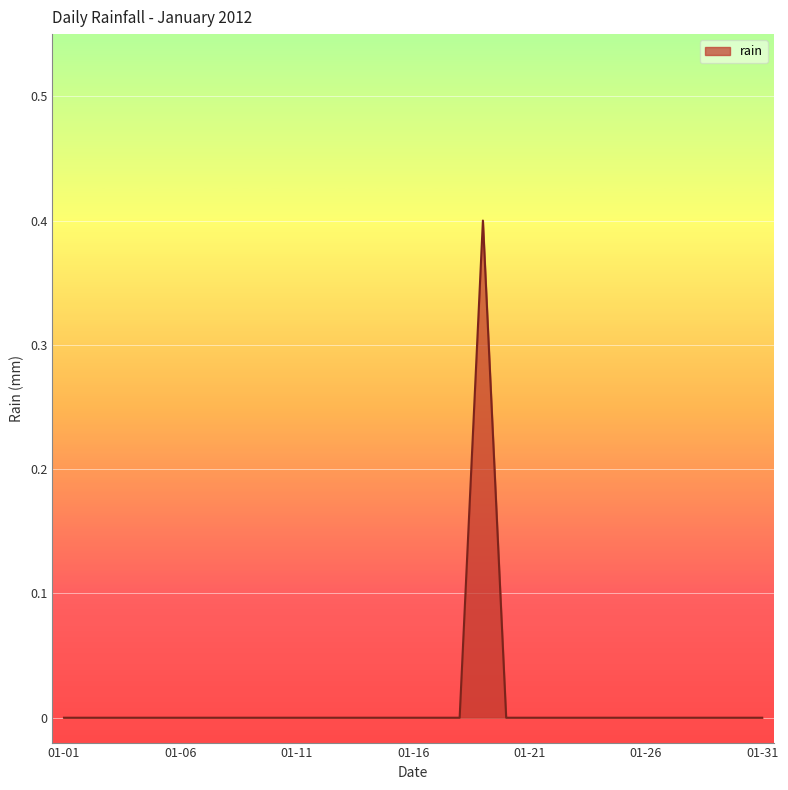

What is the greatest value displayed?

0.4